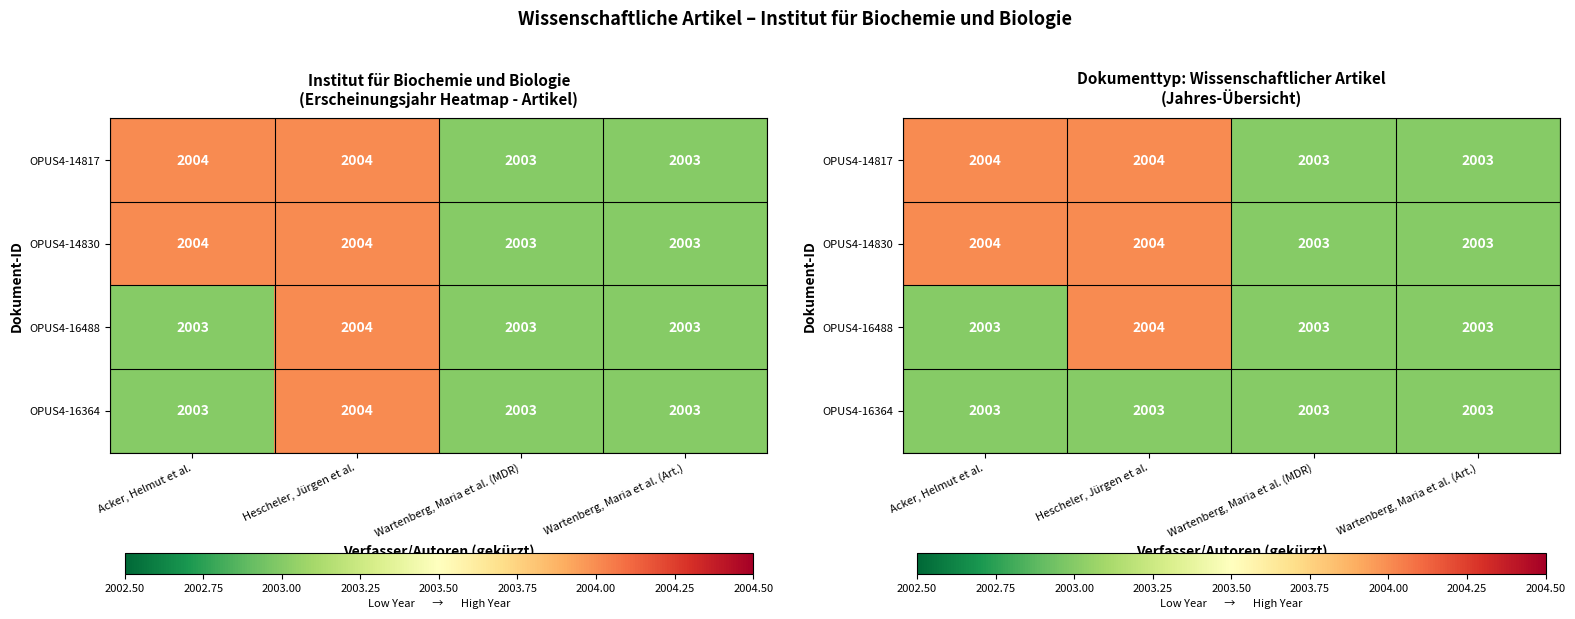

How many data points in OPUS4-14817 are less than 2004?

2